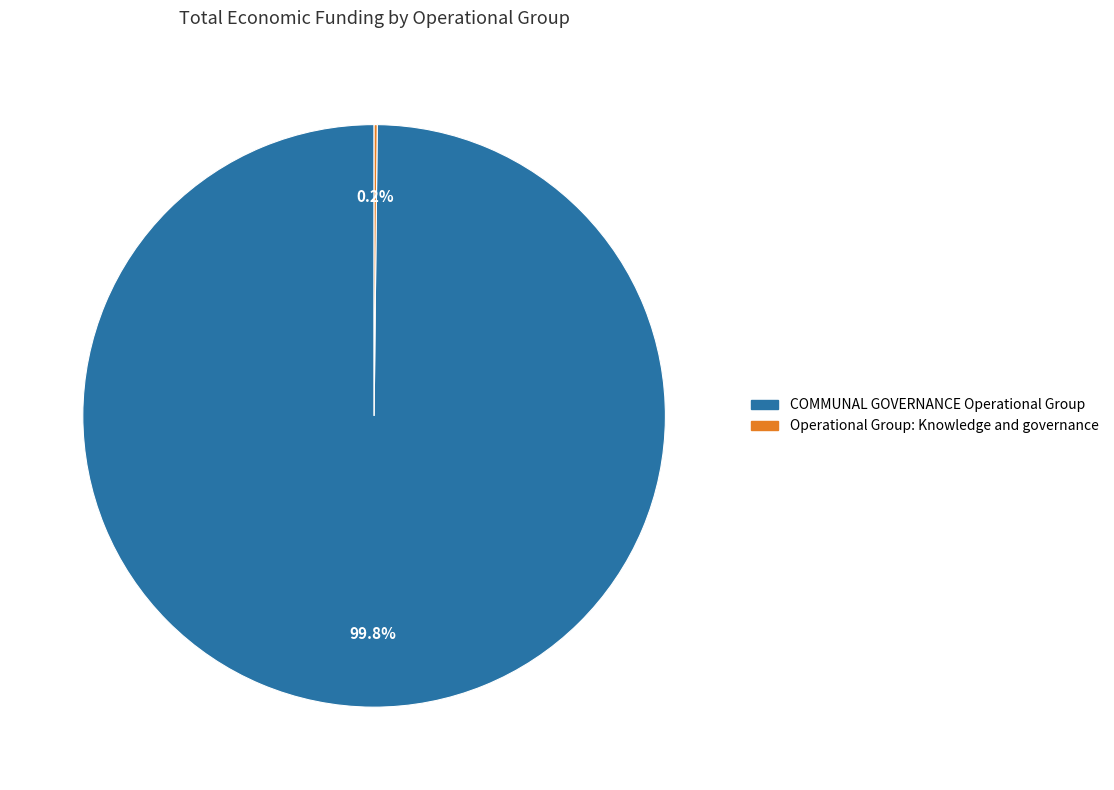

Which slice is the largest?

COMMUNAL GOVERNANCE Operational Group